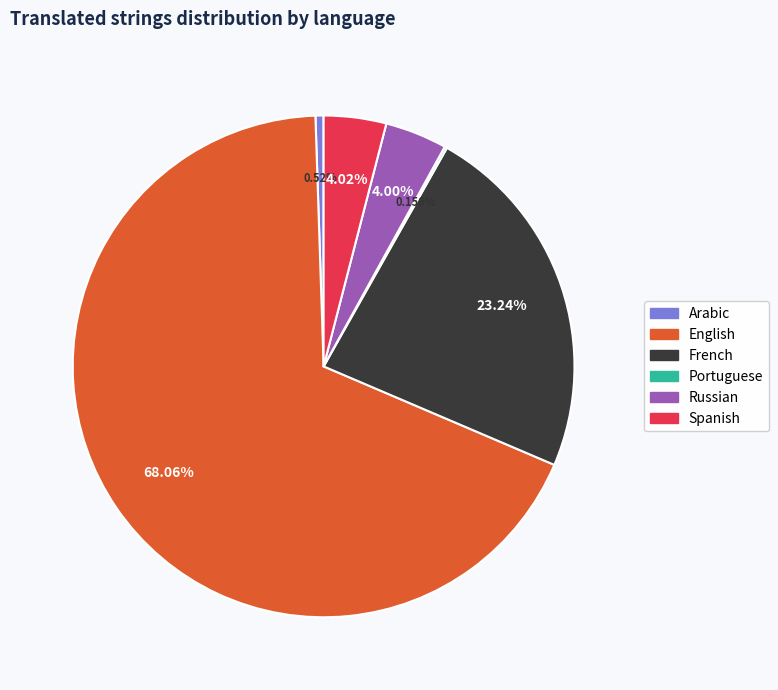

Which category accounts for the majority?

English